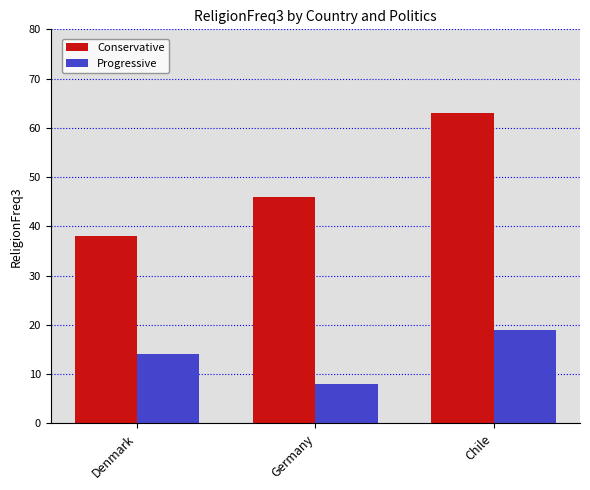

What is the value of the Conservative bar at the 3rd from the left?

63